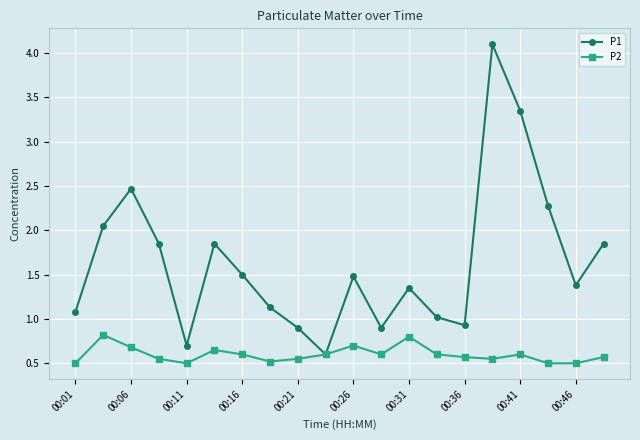

Which series has the widest spread of values?

P1